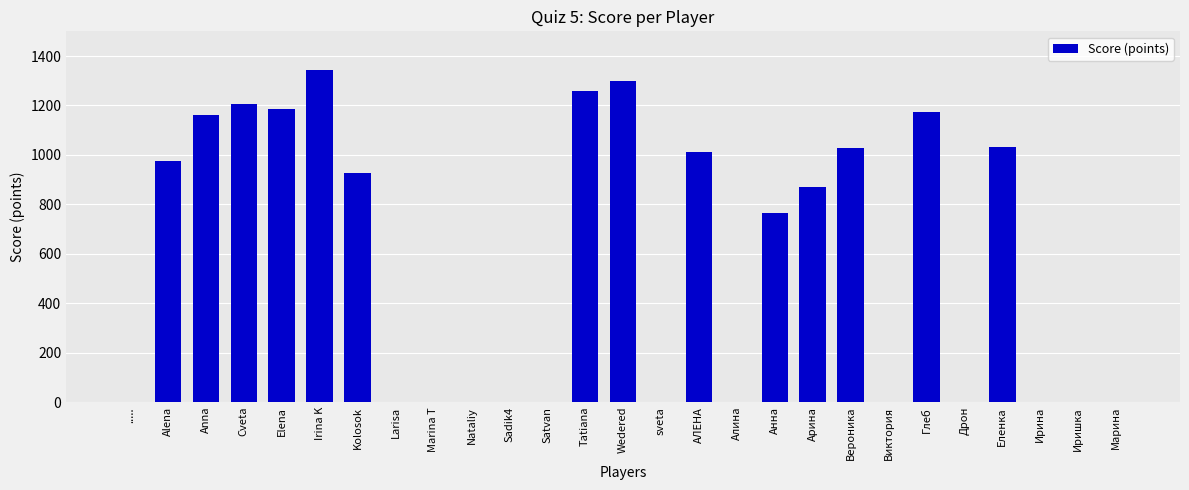

Where is the data nearest to the value 671?

Анна